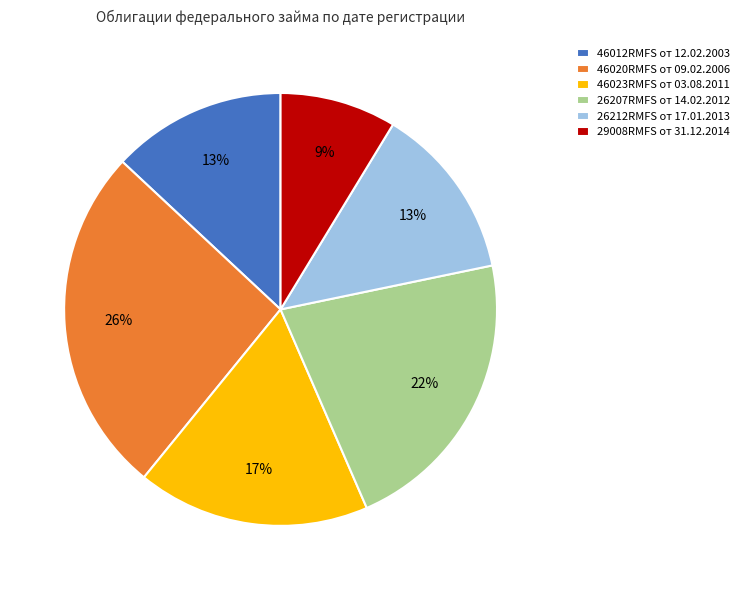

Count the number of slices in the pie.

6